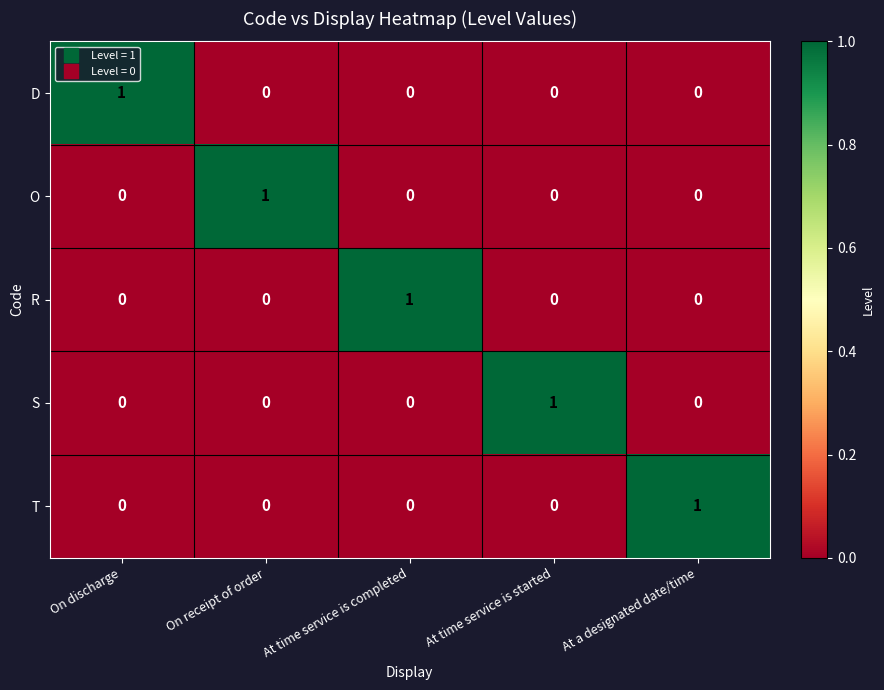

Which category has the highest value in the S series?

At time service is started